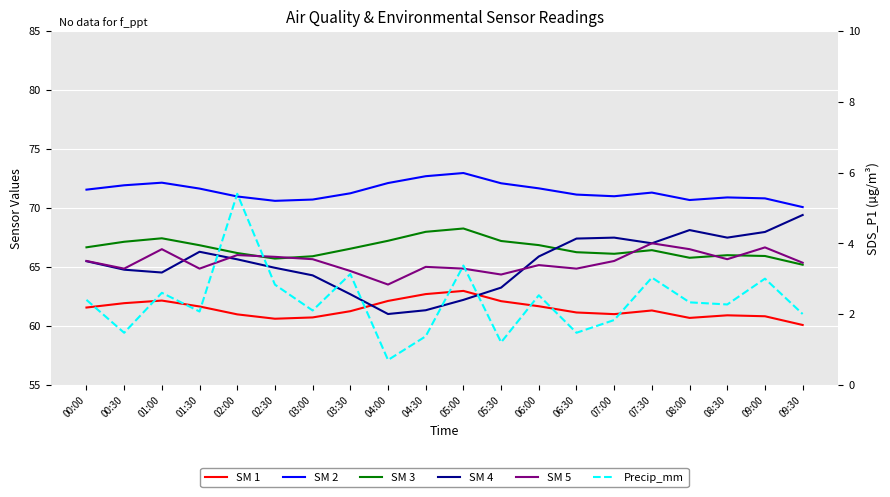

After their last crossing, which series has the higher values: SM 4 or SM 1?

SM 4